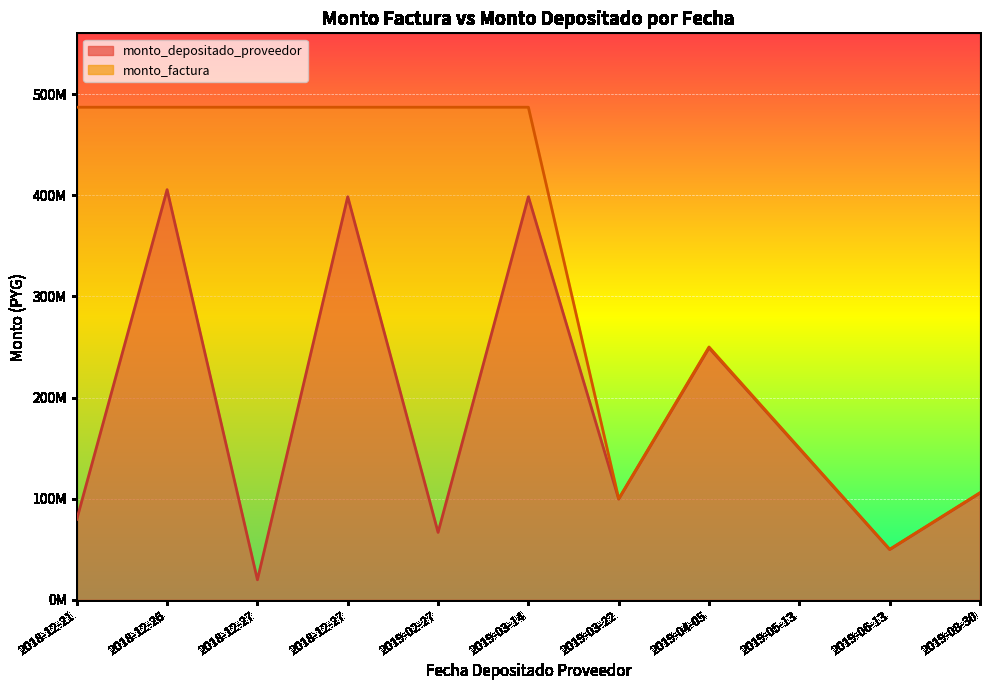

Which series has the largest total across all categories?

monto_factura